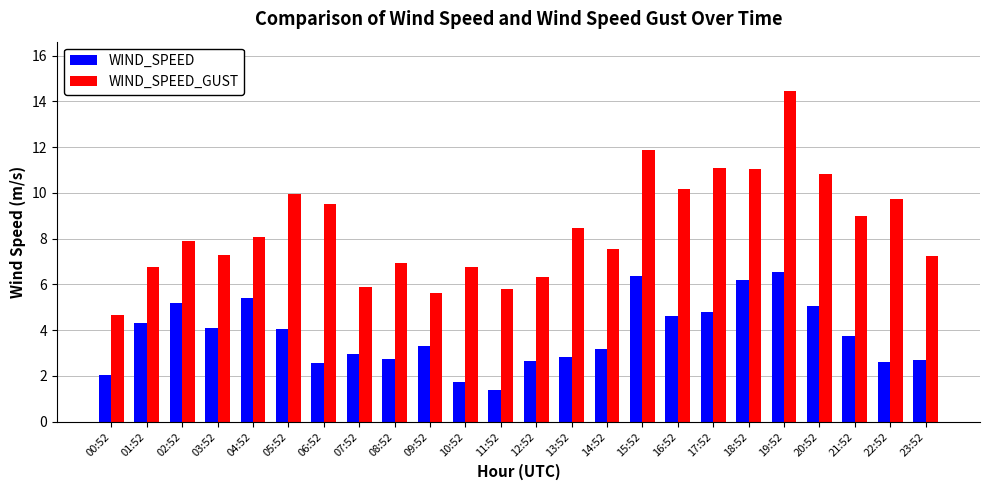

How many bars are there in each group?

2